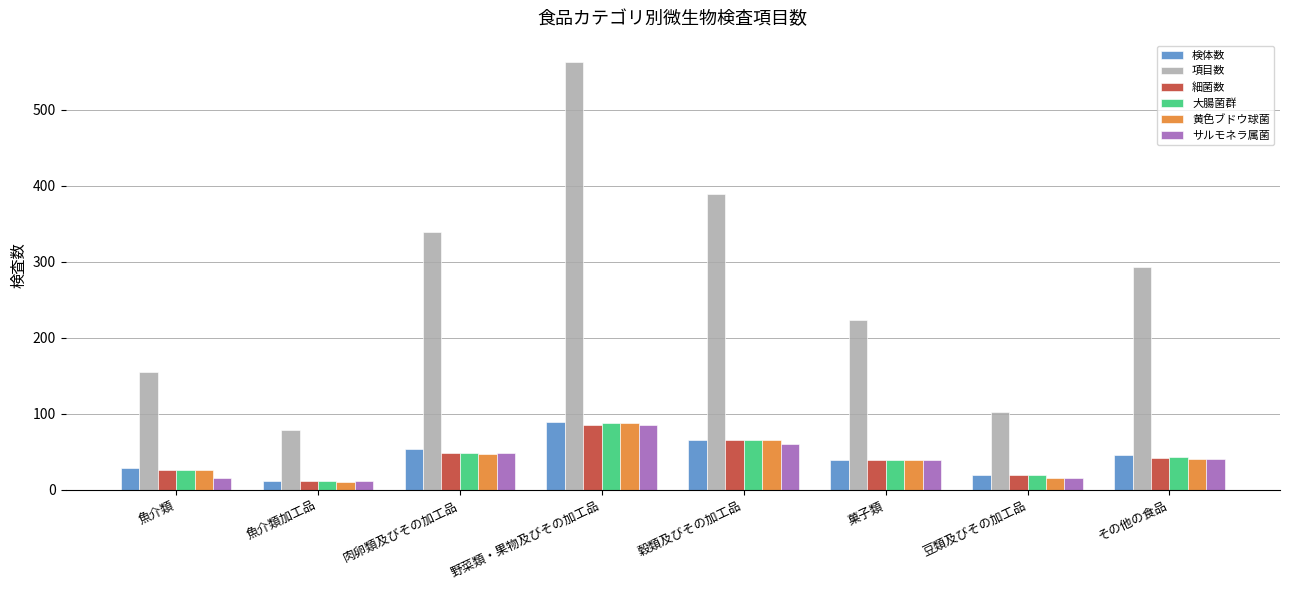

Where is サルモネラ属菌 nearest to the value 48?

肉卵類及びその加工品